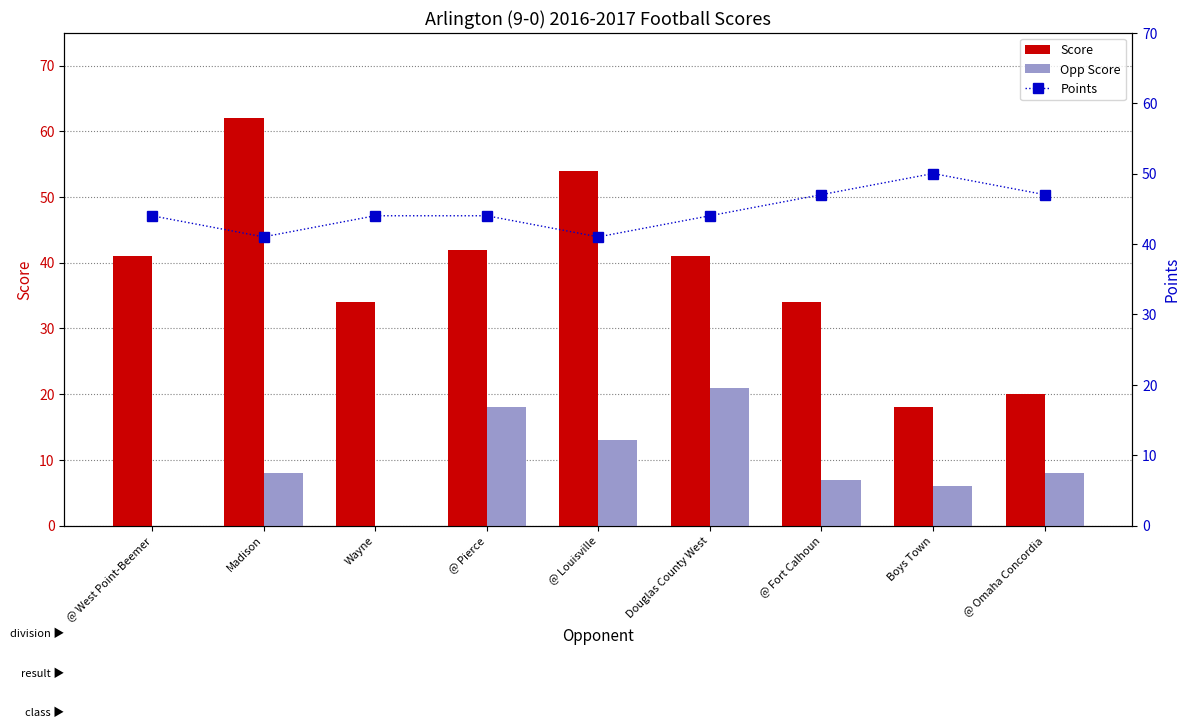

Reading right to left, list all the values displayed in this chart.

Score: @ Omaha Concordia=20	Boys Town=18	@ Fort Calhoun=34	Douglas County West=41	@ Louisville=54	@ Pierce=42	Wayne=34	Madison=62	@ West Point-Beemer=41
Opp Score: @ Omaha Concordia=8	Boys Town=6	@ Fort Calhoun=7	Douglas County West=21	@ Louisville=13	@ Pierce=18	Wayne=0	Madison=8	@ West Point-Beemer=0
Points: @ Omaha Concordia=47	Boys Town=50	@ Fort Calhoun=47	Douglas County West=44	@ Louisville=41	@ Pierce=44	Wayne=44	Madison=41	@ West Point-Beemer=44